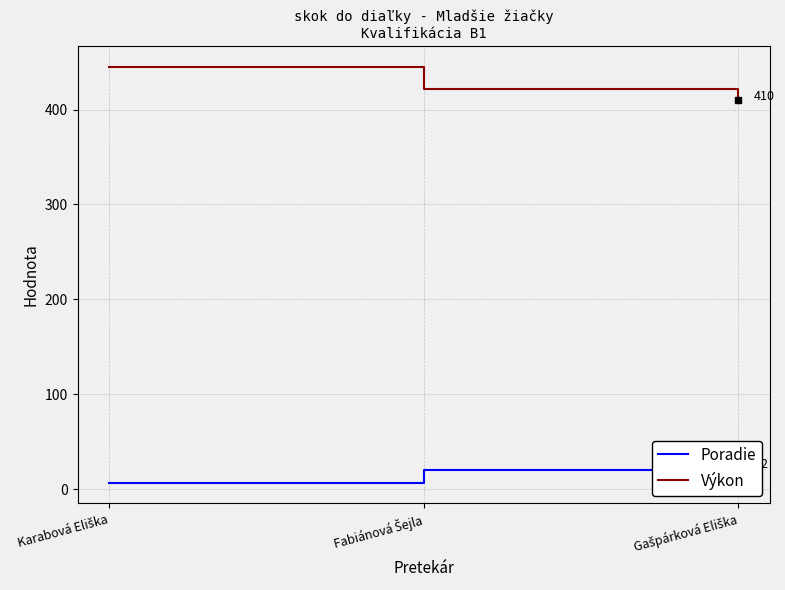

What is the value of the Výkon point at the 3rd from the left?

410